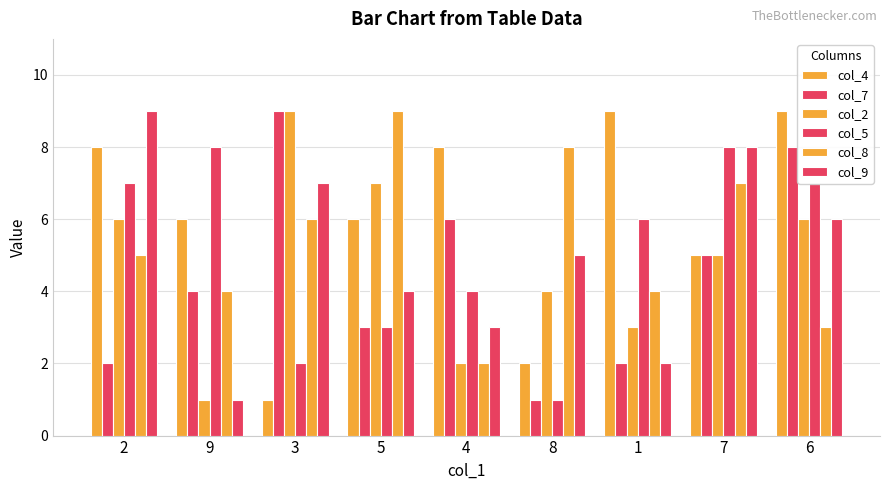

How many groups of bars are there?

9